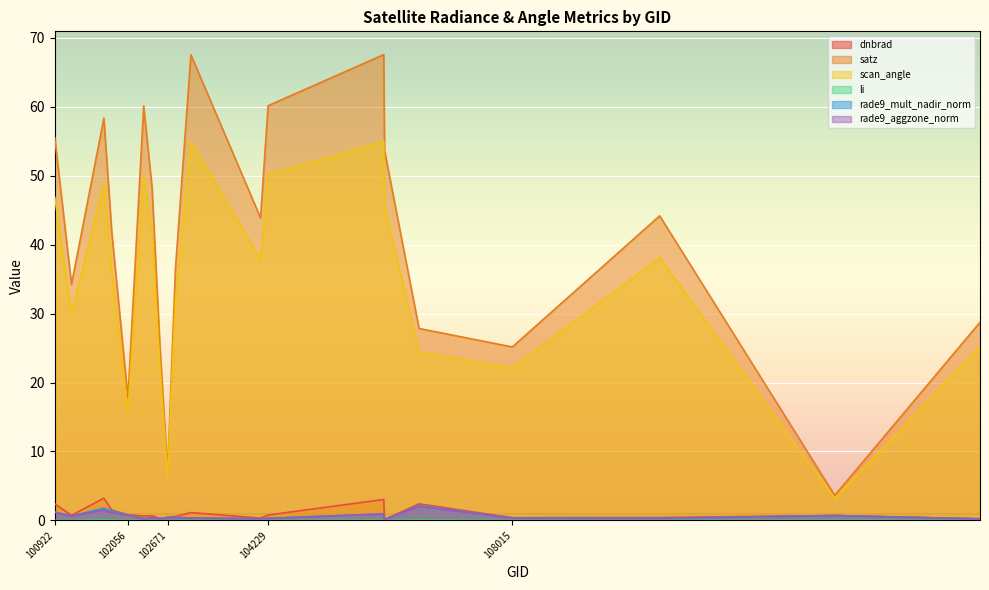

Rank the series at 102792 from lowest to highest value.

li, rade9_mult_nadir_norm, rade9_aggzone_norm, dnbrad, scan_angle, satz